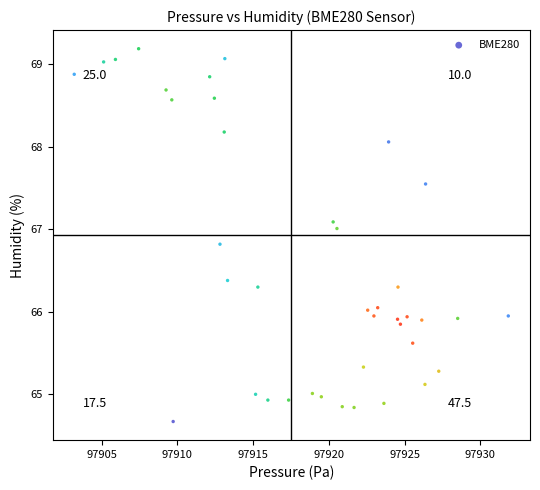

What is the range of Y values (max minus min)?

4.5